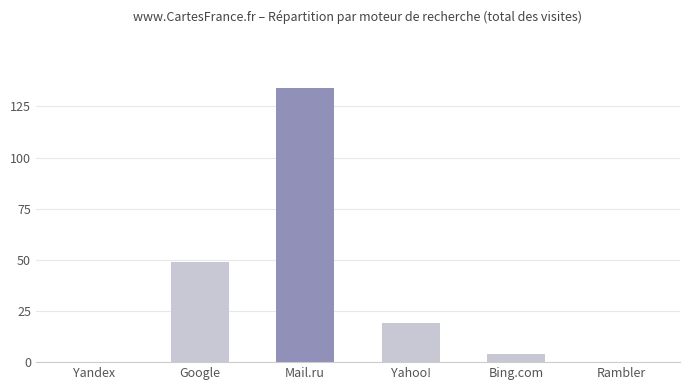

The value at Yahoo! is 30. True or false?

False